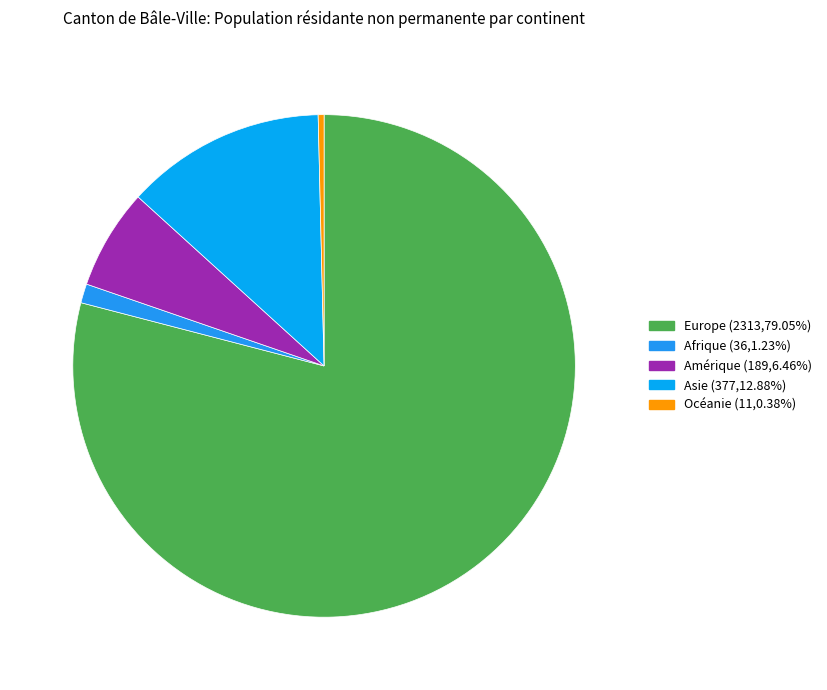

To the nearest percent, what portion does Asie represent?

13%